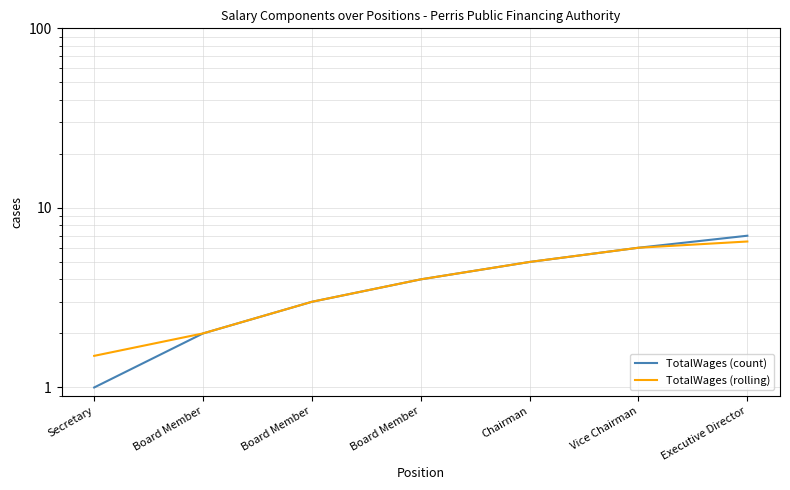

How many data points does each series have?

7